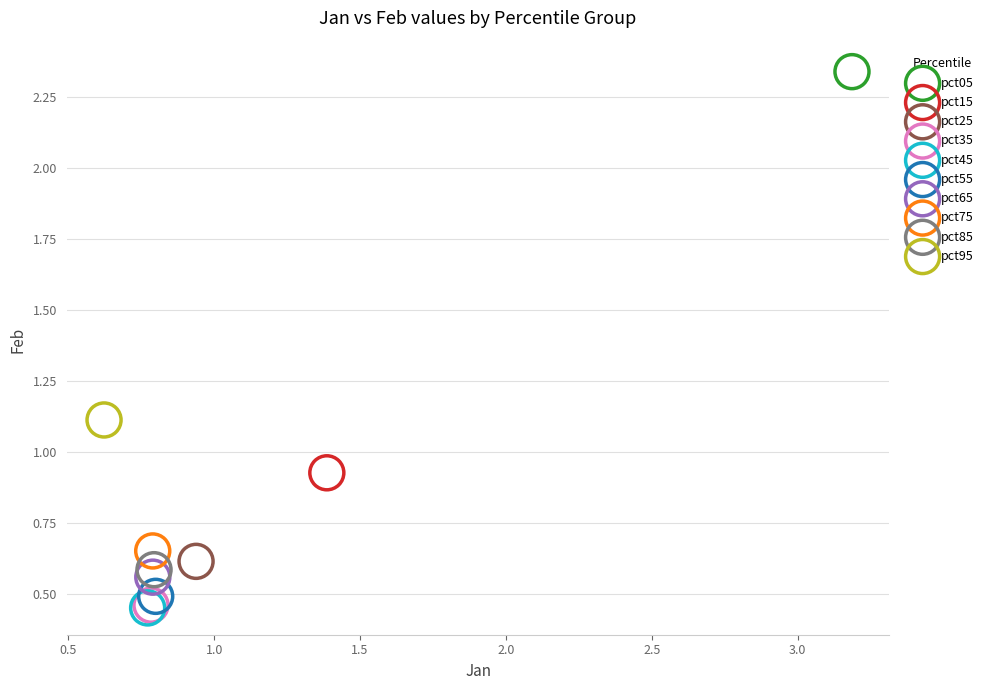

What are all the series names shown in the legend?

pct05, pct15, pct25, pct35, pct45, pct55, pct65, pct75, pct85, pct95